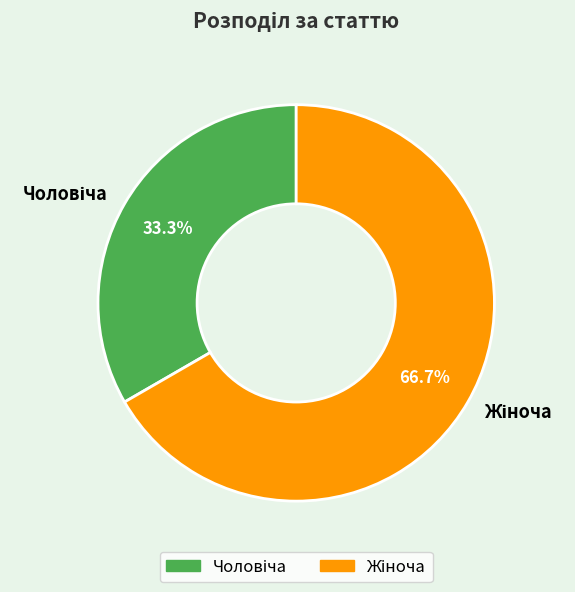

Is there a majority slice in this chart?

Yes